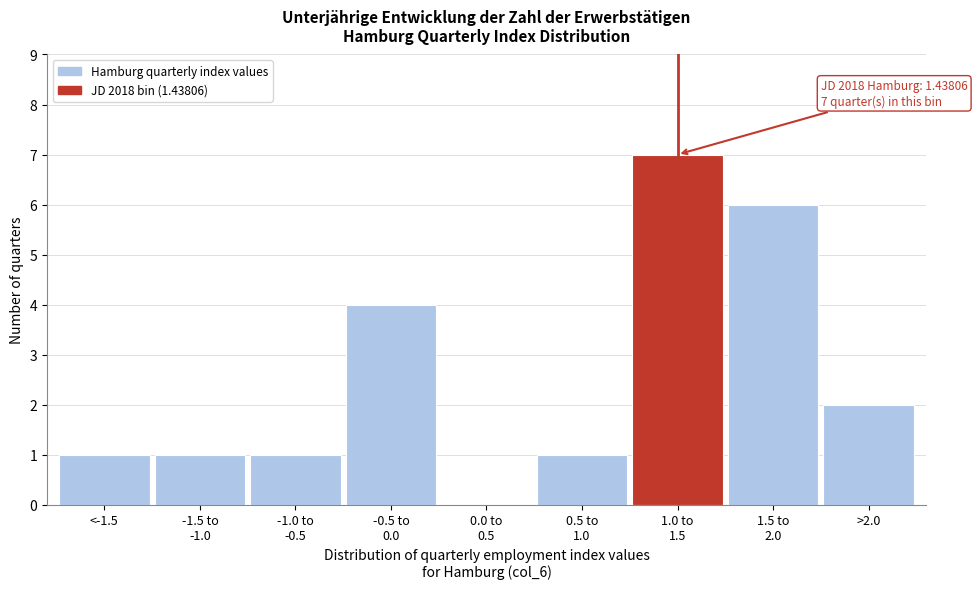

What is the sum of all values?

23